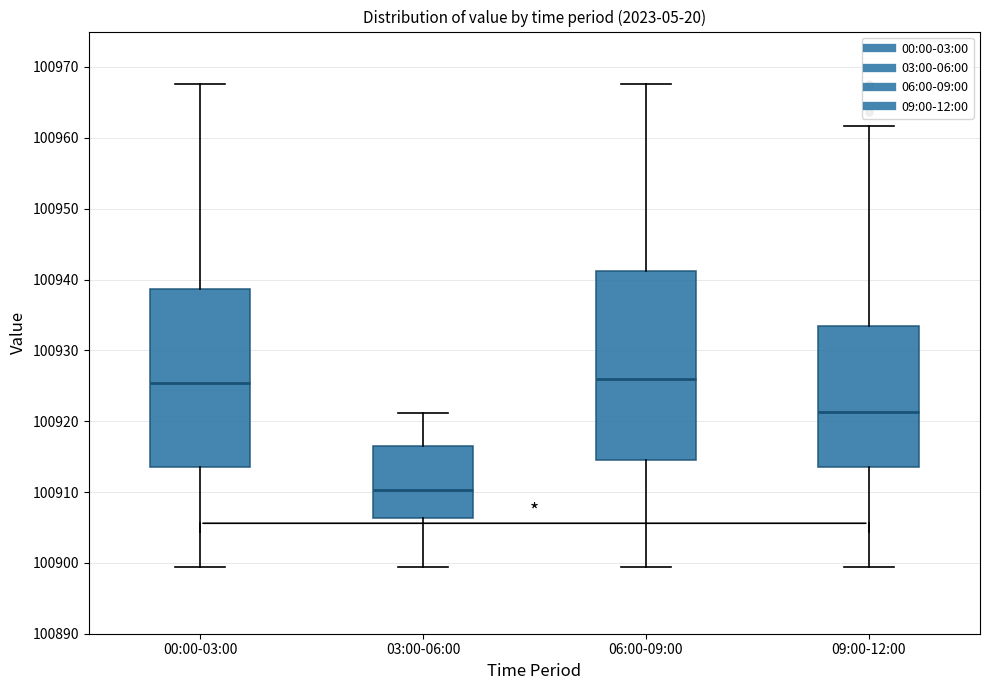

Where does the median line of the box for 03:00-06:00 sit on the y-axis? The values are not printed on the chart, so give them approximately, as read against the axis.

100910